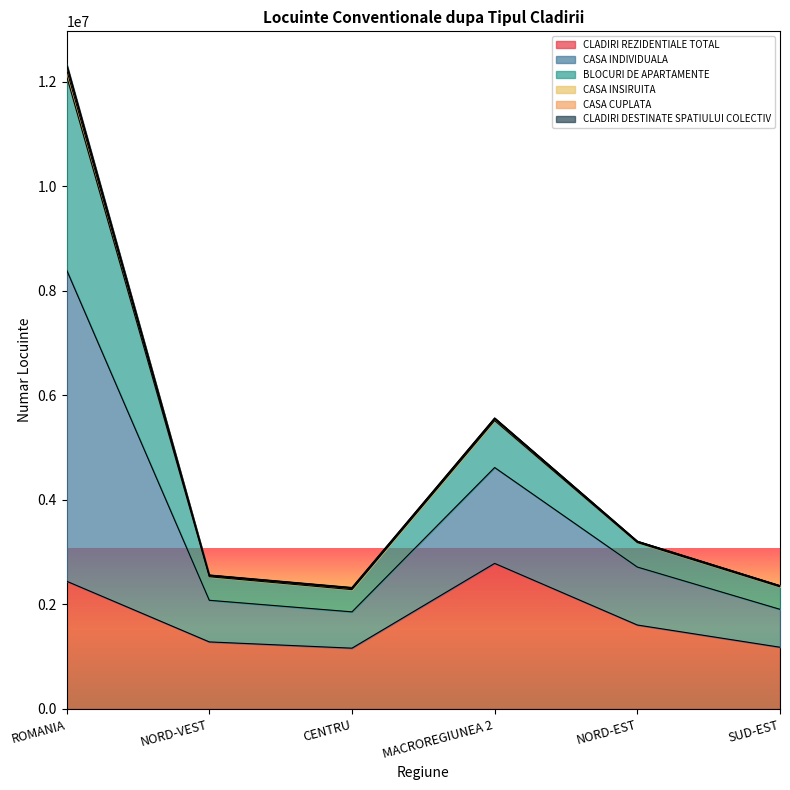

True or false: CLADIRI REZIDENTIALE TOTAL has more than 2 points higher than both neighbors.

False